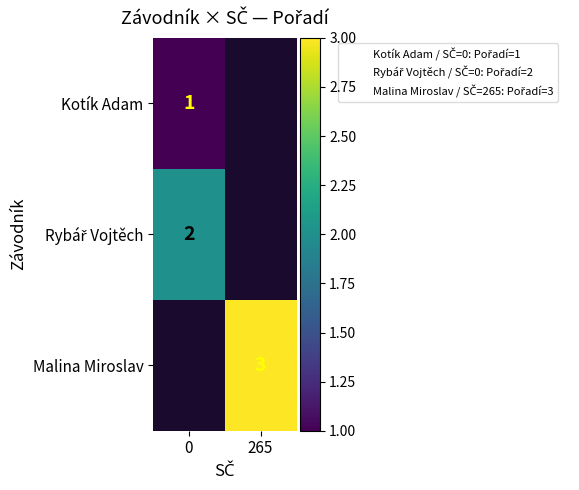

How many positive values does the Rybář Vojtěch series have?

1